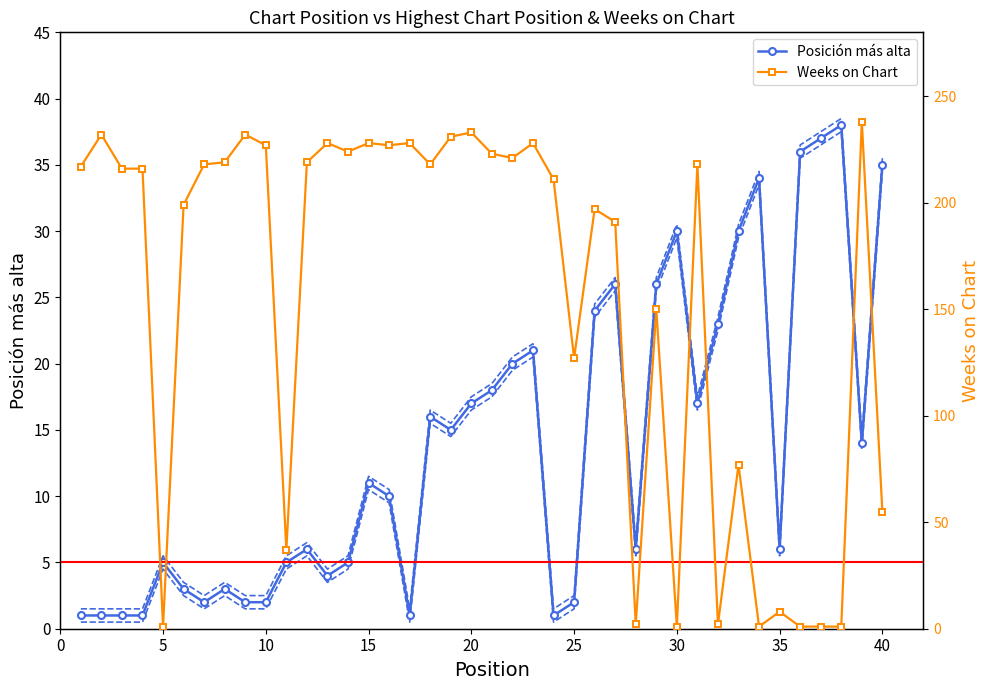

In Weeks on Chart, how many points are lower than both neighbors (excluding endpoints)?

11